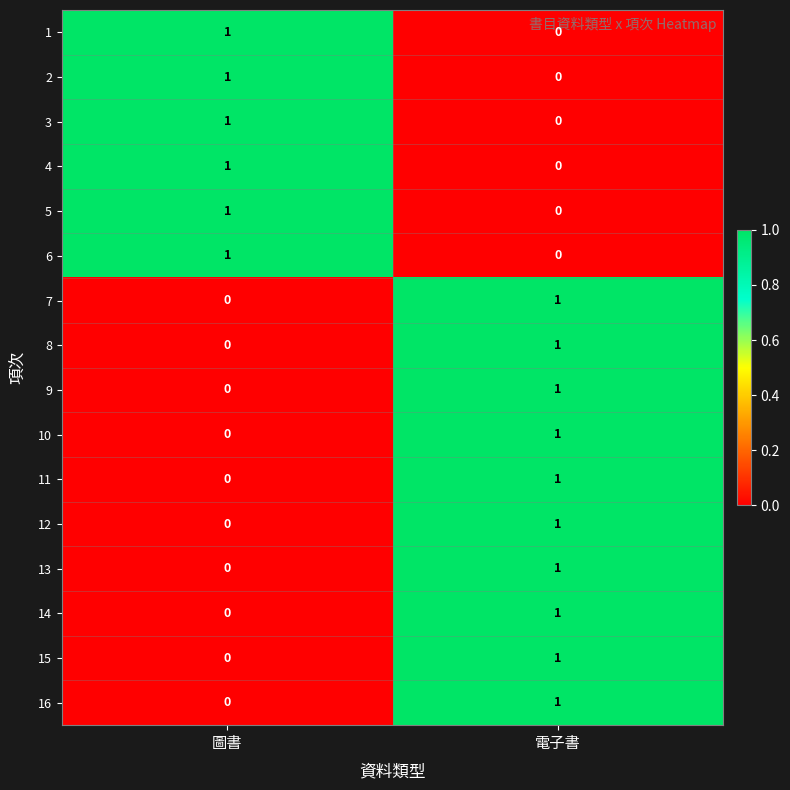

How many data points does each series have?

2